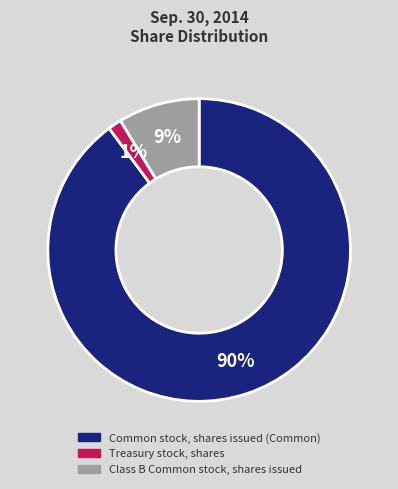

To the nearest percent, what portion does Treasury stock, shares represent?

1%